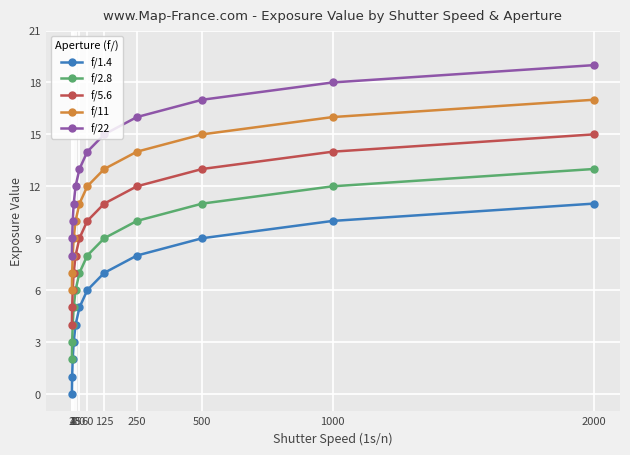

Reading left to right, what are all the values shown in this chart?

f/1.4: 0	1	2	3	4	5	6	7	8	9	10	11
f/2.8: 2	3	4	5	6	7	8	9	10	11	12	13
f/5.6: 4	5	6	7	8	9	10	11	12	13	14	15
f/11: 6	7	8	9	10	11	12	13	14	15	16	17
f/22: 8	9	10	11	12	13	14	15	16	17	18	19